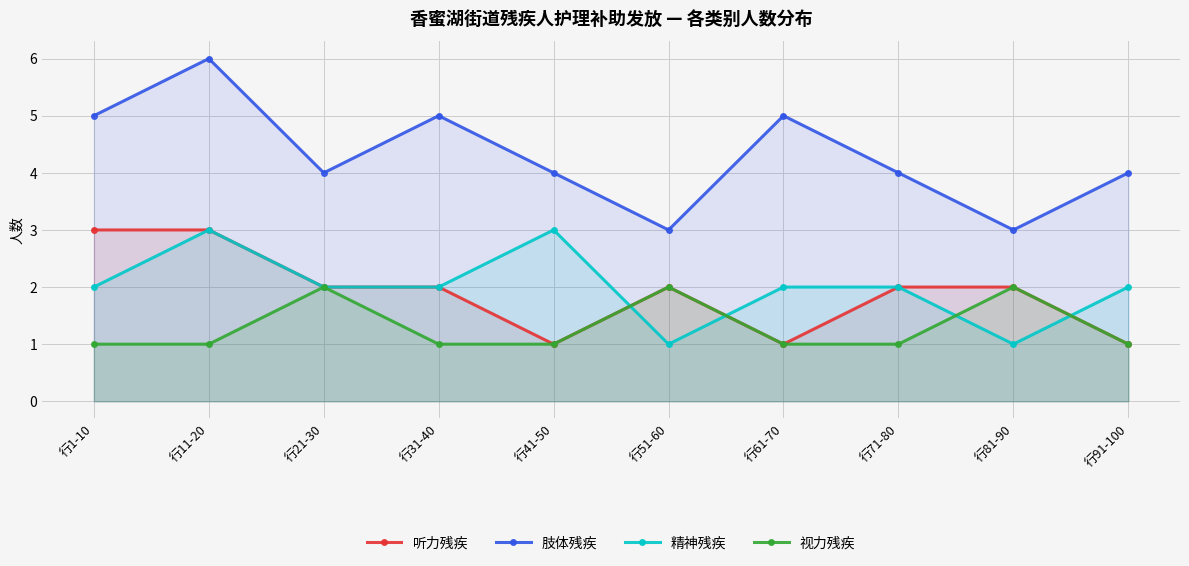

At which category is the sum across all series the highest?

行11-20